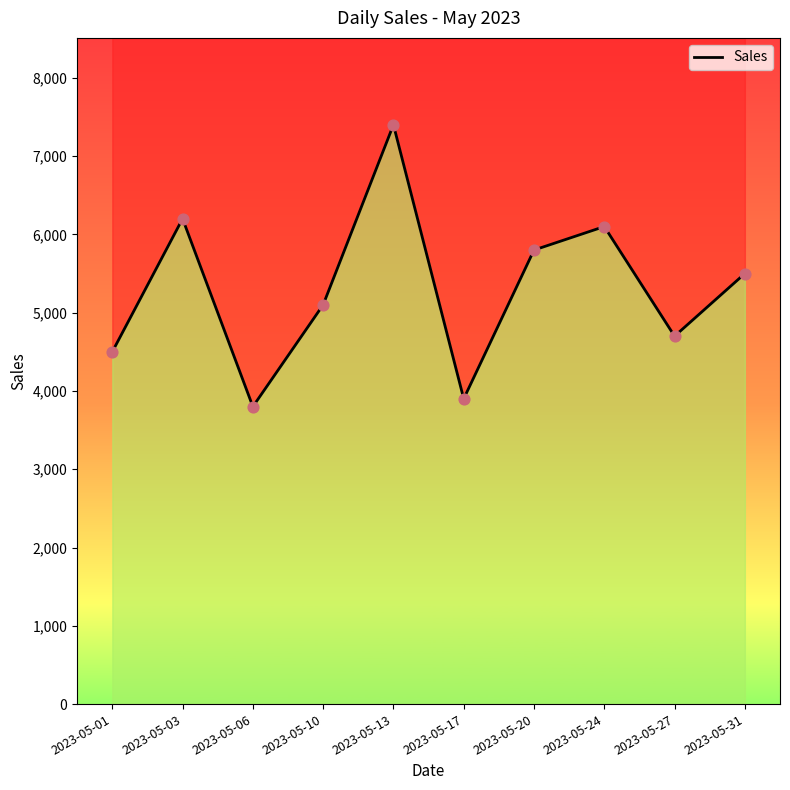

What is the change in value from 2023-05-10 to 2023-05-27?

-400